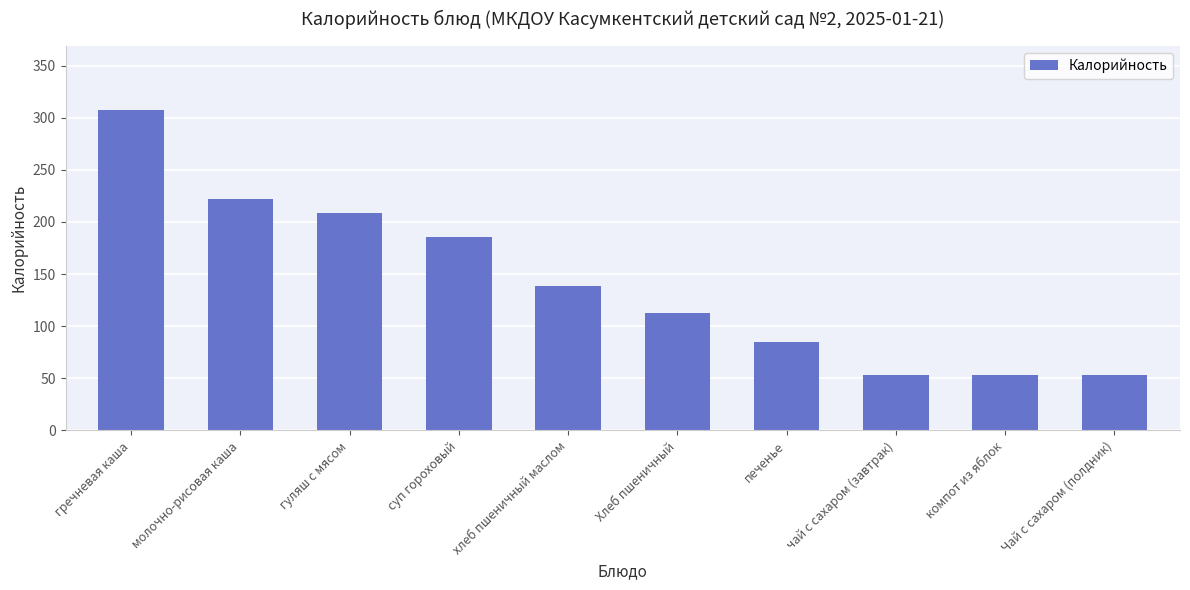

What is the label of the 4th bar from the right?

печенье